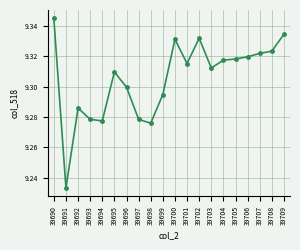

Count the values in the range 9 to 10.

20